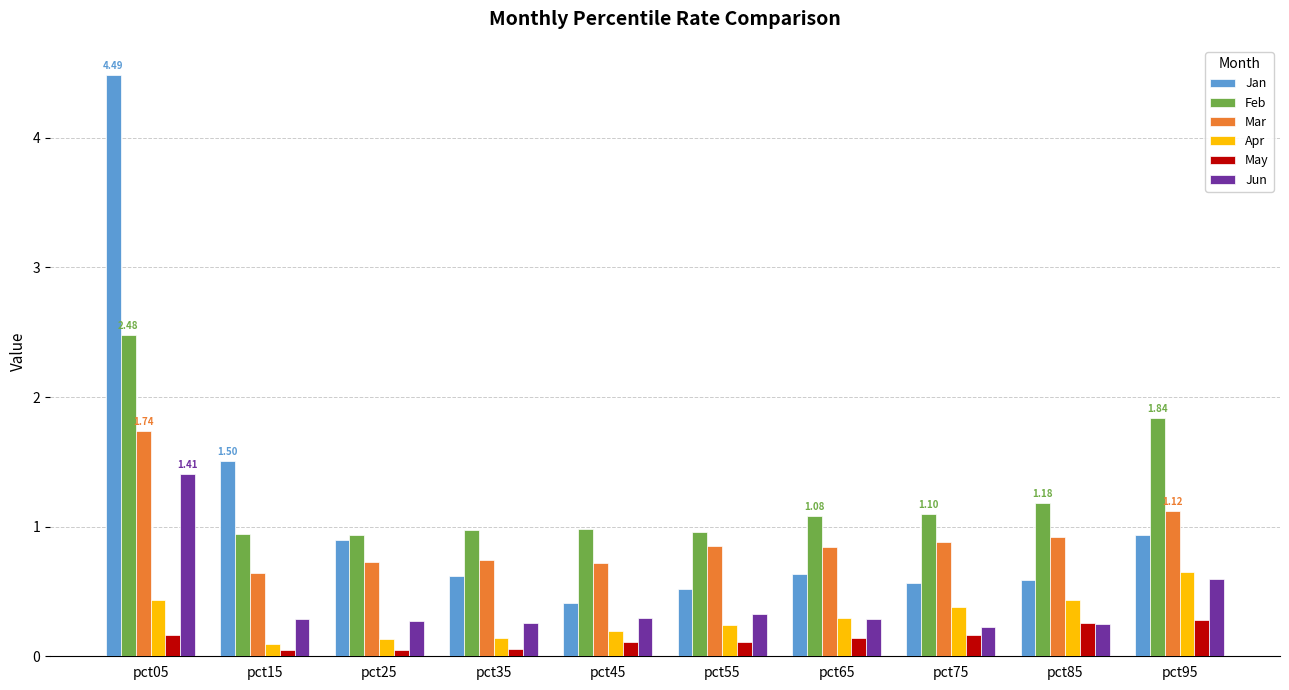

Which series has the largest range (max minus min)?

Jan